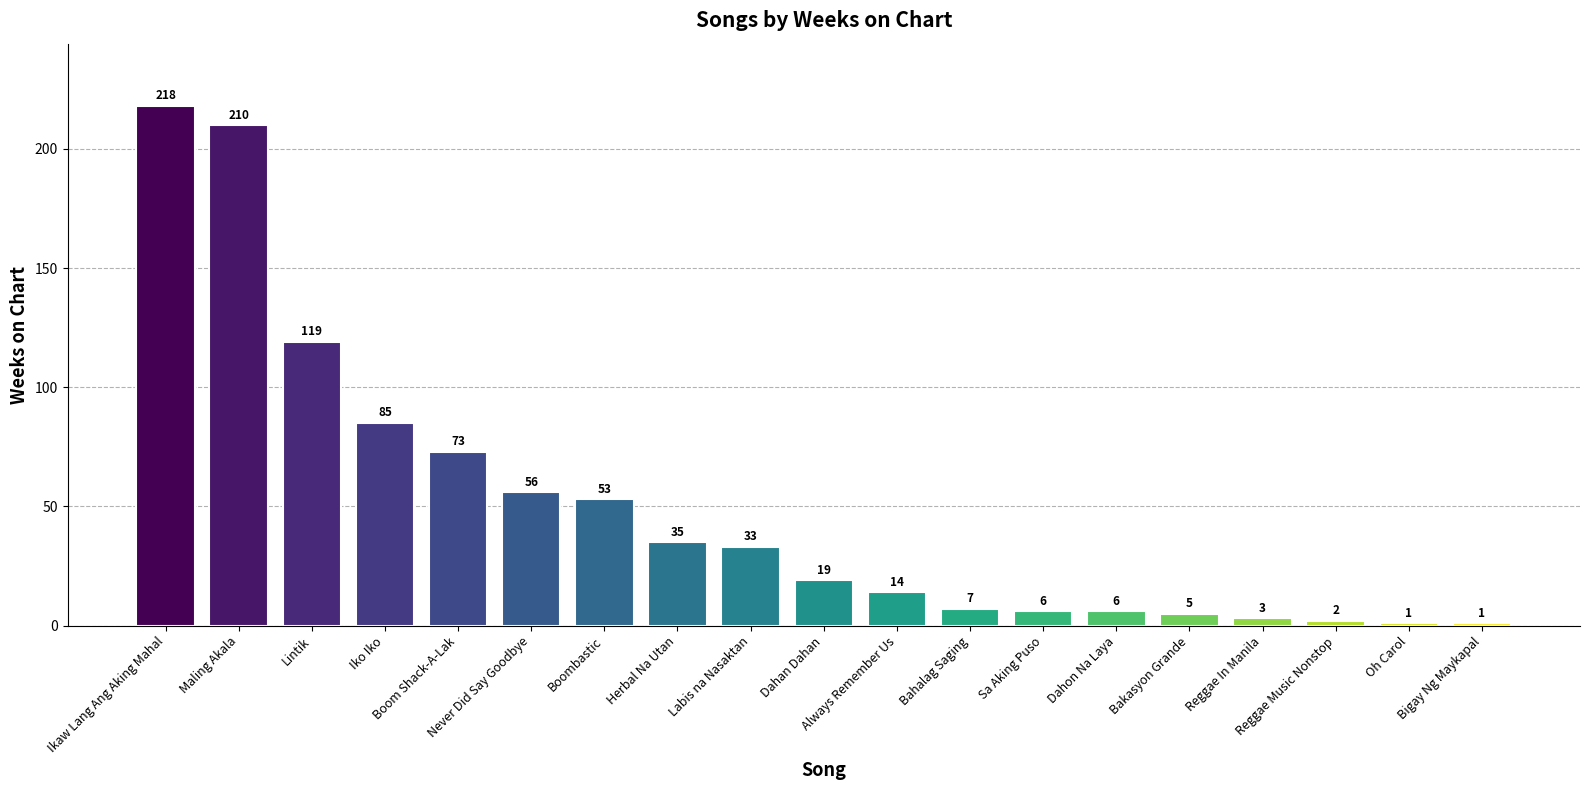

The chart shows a value of 112 at Iko Iko. True or false?

False